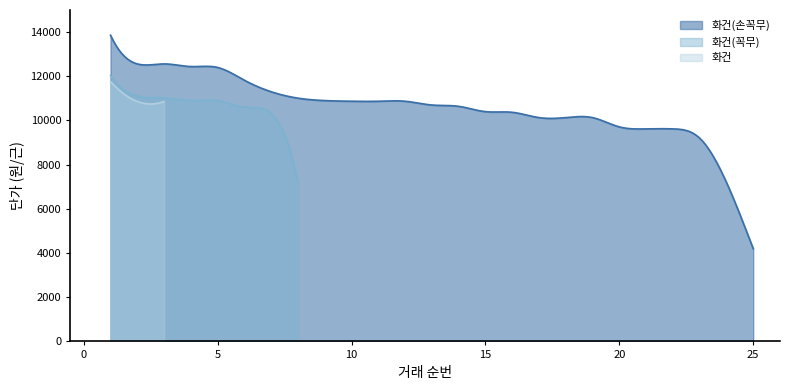

Is it true that 화건(손꼭무) equals 10400 at 15?

True